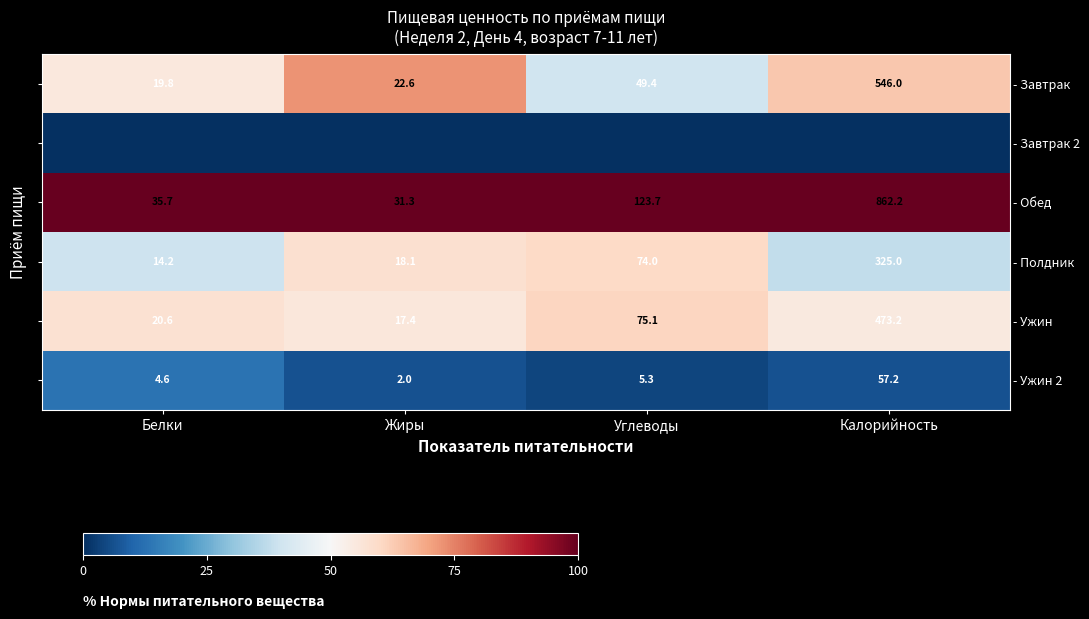

What is the difference between the maximum and minimum values in the - Полдник series?

22.1